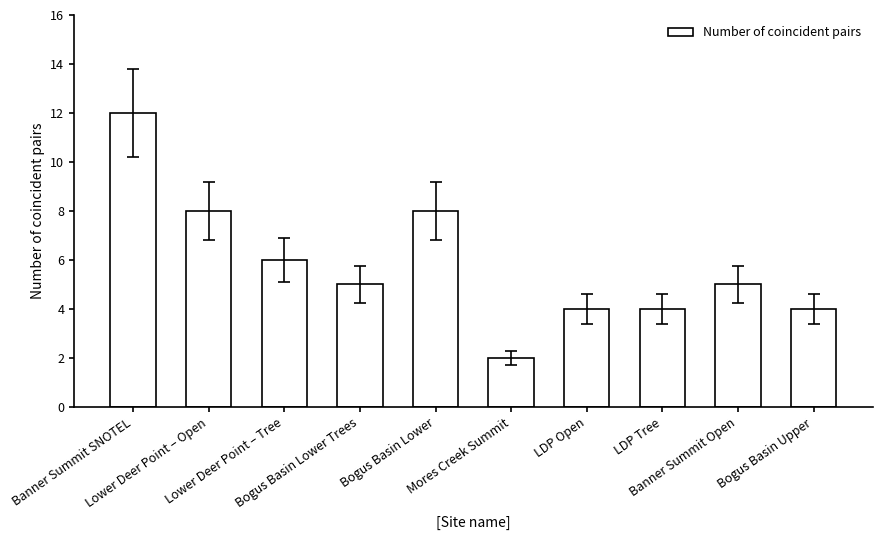

What position from the right is LDP Open?

4